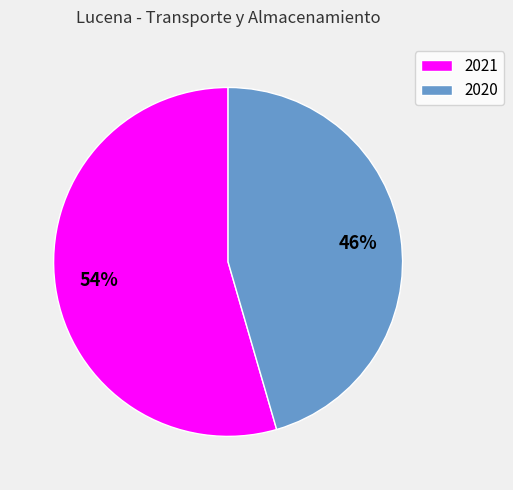

Do 2021 and 2020 together represent more than half of the pie?

Yes